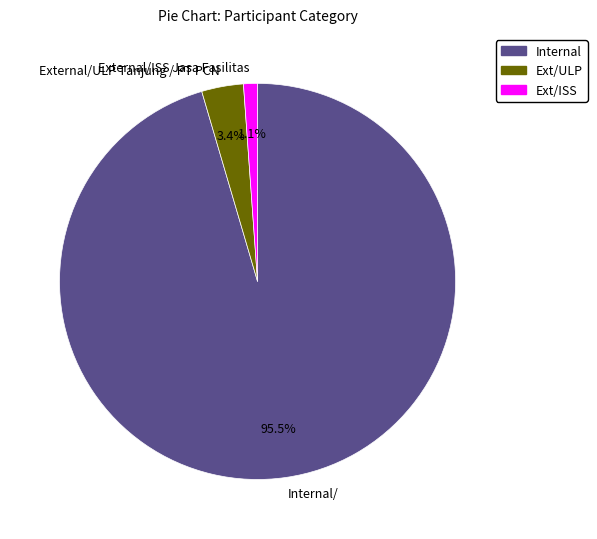

Approximately how many times larger is the value at External/ISS Jasa Fasilitas compared to External/ULP Tanjung / PT PCN?

0.3